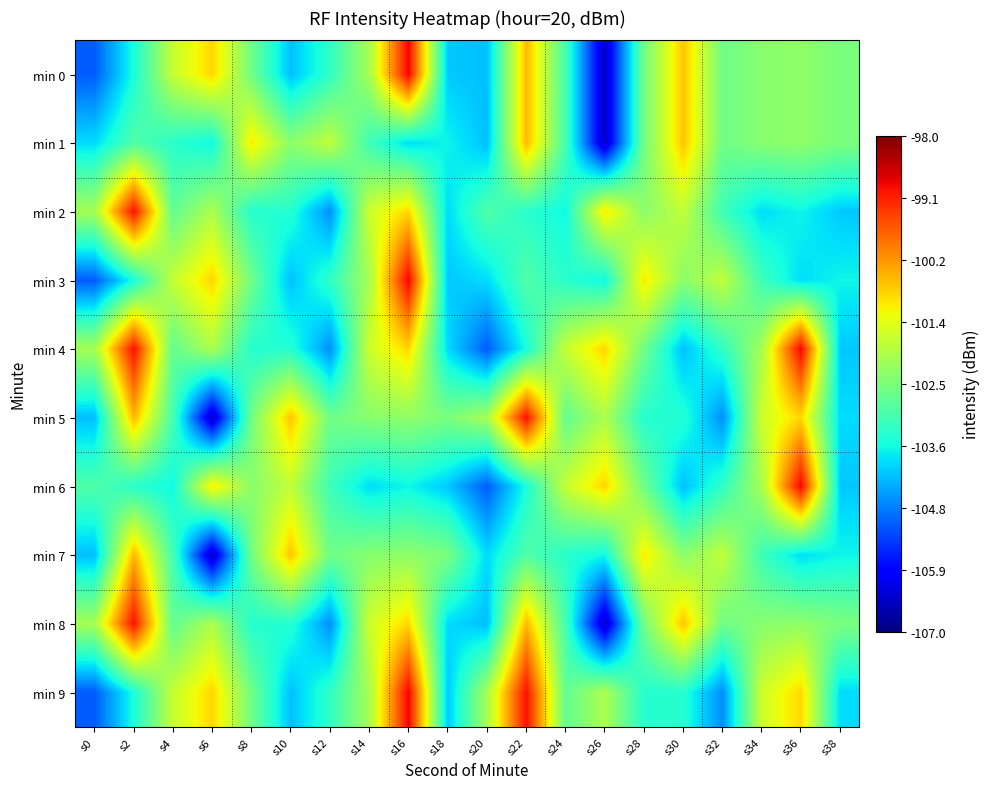

Reading right to left, list all the values displayed in this chart.

min 0: s38=-102.5	s36=-102.3	s34=-102.4	s32=-102.6	s30=-100.7	s28=-102.6	s26=-106.4	s24=-103.1	s22=-100.6	s20=-104.2	s18=-104.1	s16=-98.8	s14=-102.0	s12=-103.3	s10=-104.2	s8=-102.6	s6=-100.9	s4=-101.7	s2=-103.6	s0=-105.1
min 1: s38=-102.5	s36=-102.3	s34=-102.4	s32=-102.6	s30=-100.7	s28=-102.6	s26=-106.4	s24=-103.1	s22=-100.6	s20=-104.2	s18=-103.7	s16=-103.9	s14=-103.2	s12=-101.8	s10=-102.3	s8=-101.0	s6=-103.7	s4=-103.4	s2=-103.0	s0=-103.9
min 2: s38=-104.1	s36=-103.7	s34=-103.9	s32=-103.2	s30=-101.8	s28=-102.3	s26=-101.0	s24=-103.7	s22=-103.4	s20=-103.0	s18=-103.9	s16=-100.9	s14=-101.6	s12=-104.6	s10=-103.4	s8=-103.4	s6=-102.0	s4=-102.8	s2=-99.0	s0=-102.0
min 3: s38=-103.7	s36=-103.9	s34=-103.2	s32=-101.8	s30=-102.3	s28=-101.0	s26=-103.7	s24=-103.4	s22=-103.0	s20=-103.9	s18=-104.1	s16=-98.8	s14=-102.0	s12=-103.3	s10=-104.2	s8=-102.6	s6=-100.9	s4=-101.7	s2=-103.6	s0=-105.1
min 4: s38=-104.1	s36=-98.8	s34=-102.0	s32=-103.3	s30=-104.2	s28=-102.6	s26=-100.9	s24=-101.7	s22=-103.6	s20=-105.1	s18=-103.9	s16=-100.9	s14=-101.6	s12=-104.6	s10=-103.4	s8=-103.4	s6=-102.0	s4=-102.8	s2=-99.0	s0=-102.0
min 5: s38=-103.9	s36=-100.9	s34=-101.6	s32=-104.6	s30=-103.4	s28=-103.4	s26=-102.0	s24=-102.8	s22=-99.0	s20=-102.0	s18=-102.5	s16=-102.3	s14=-102.4	s12=-102.6	s10=-100.7	s8=-102.6	s6=-106.4	s4=-103.1	s2=-100.6	s0=-104.2
min 6: s38=-104.1	s36=-98.8	s34=-102.0	s32=-103.3	s30=-104.2	s28=-102.6	s26=-100.9	s24=-101.7	s22=-103.6	s20=-105.1	s18=-104.1	s16=-103.7	s14=-103.9	s12=-103.2	s10=-101.8	s8=-102.3	s6=-101.0	s4=-103.7	s2=-103.4	s0=-103.0
min 7: s38=-103.7	s36=-103.9	s34=-103.2	s32=-101.8	s30=-102.3	s28=-101.0	s26=-103.7	s24=-103.4	s22=-103.0	s20=-103.9	s18=-102.5	s16=-102.3	s14=-102.4	s12=-102.6	s10=-100.7	s8=-102.6	s6=-106.4	s4=-103.1	s2=-100.6	s0=-104.2
min 8: s38=-102.5	s36=-102.3	s34=-102.4	s32=-102.6	s30=-100.7	s28=-102.6	s26=-106.4	s24=-103.1	s22=-100.6	s20=-104.2	s18=-103.9	s16=-100.9	s14=-101.6	s12=-104.6	s10=-103.4	s8=-103.4	s6=-102.0	s4=-102.8	s2=-99.0	s0=-102.0
min 9: s38=-103.9	s36=-100.9	s34=-101.6	s32=-104.6	s30=-103.4	s28=-103.4	s26=-102.0	s24=-102.8	s22=-99.0	s20=-102.0	s18=-104.1	s16=-98.8	s14=-102.0	s12=-103.3	s10=-104.2	s8=-102.6	s6=-100.9	s4=-101.7	s2=-103.6	s0=-105.1